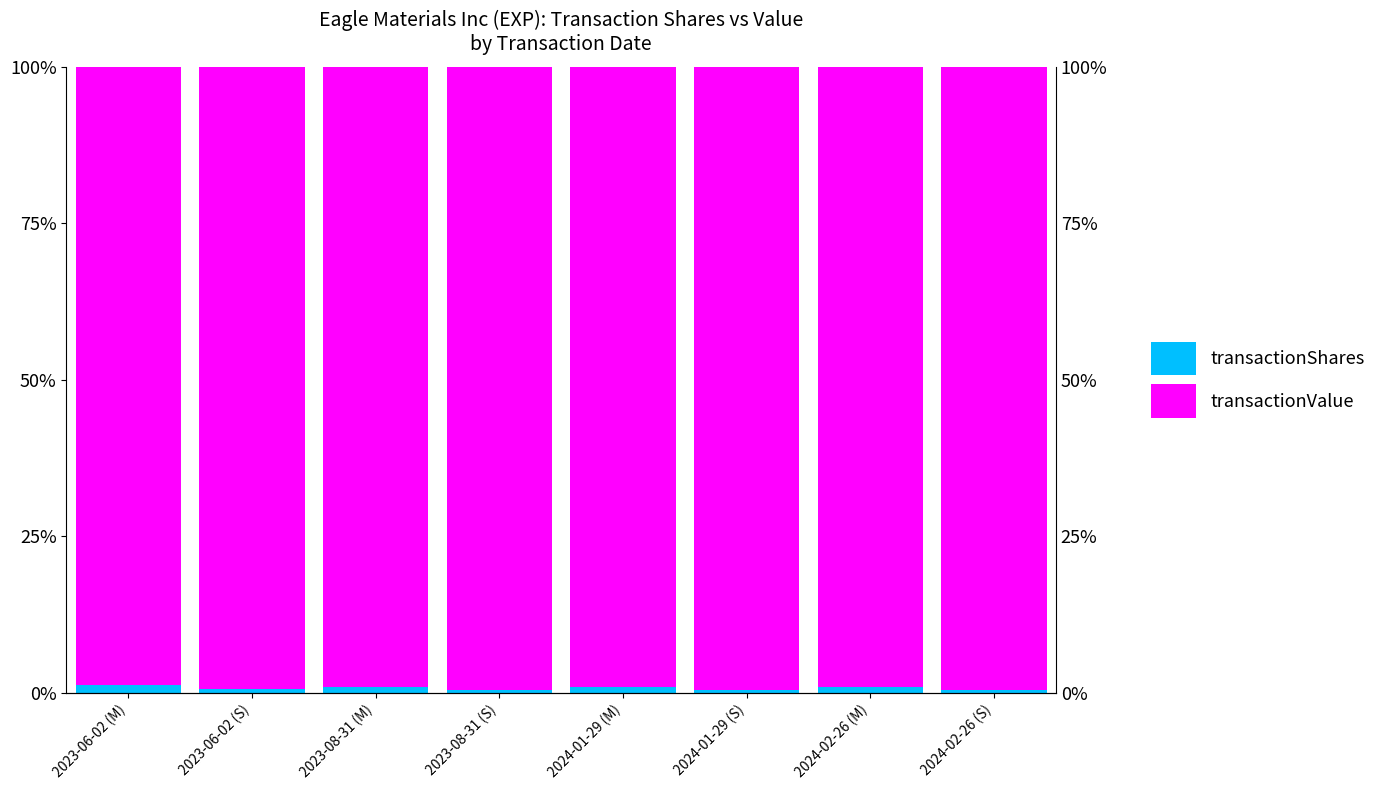

The transactionValue series shows 43.5 at 2023-08-31 (S). True or false?

False